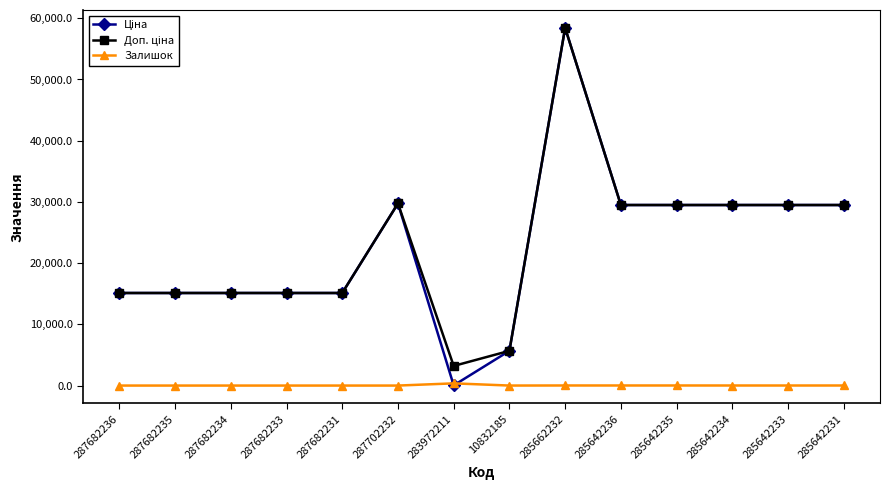

Which label corresponds to the largest value in the chart?

285662232